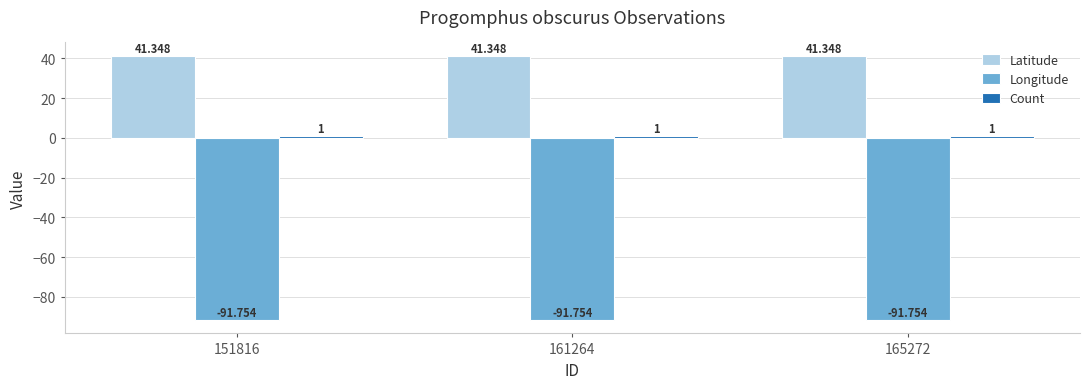

Does the chart contain stacked bars?

No